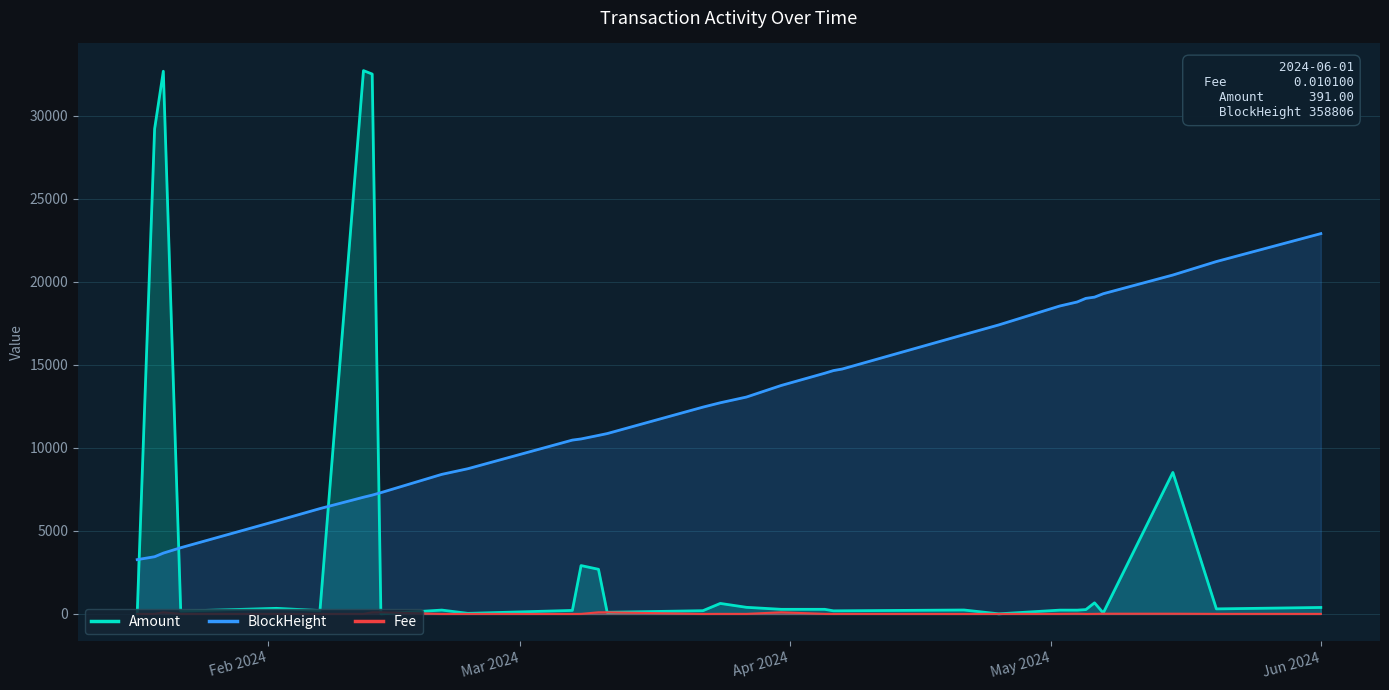

How many lines are shown in the chart?

3